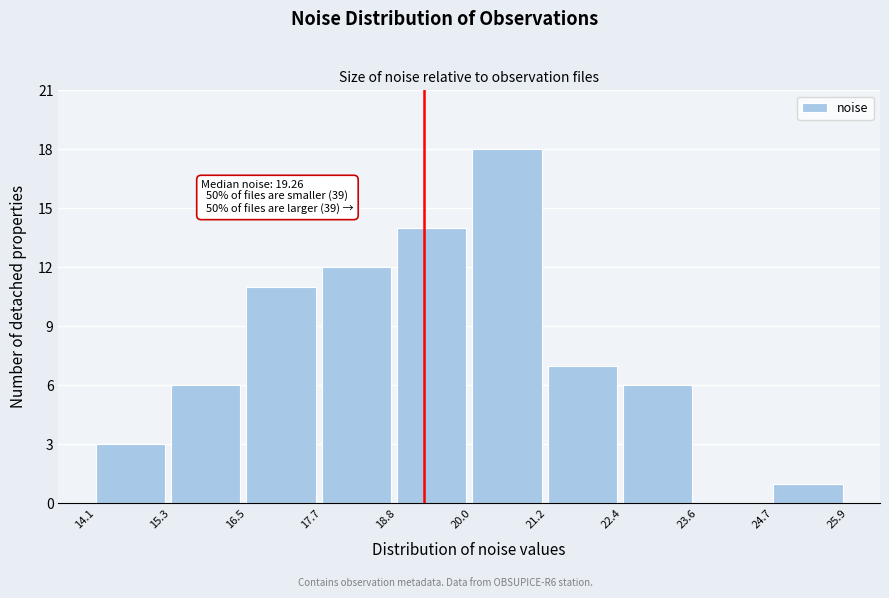

Over which range of the x-axis is the bar tallest?

20.0 to 21.2